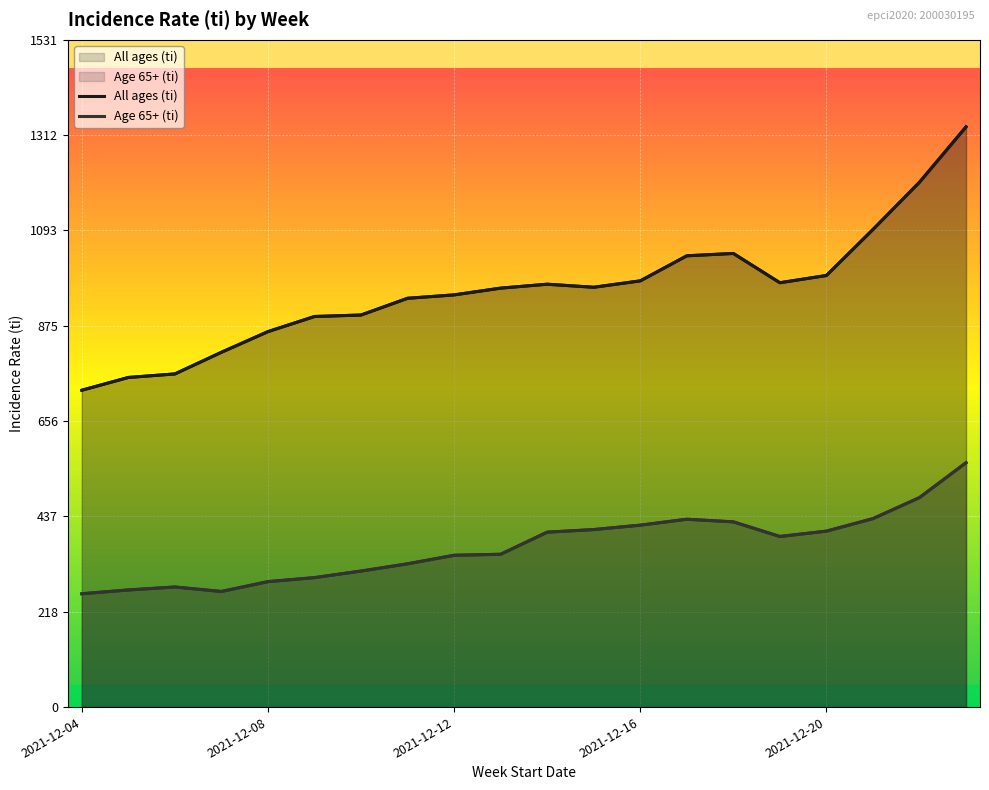

True or false: All ages (ti) and Age 65+ (ti) cross at least once.

False